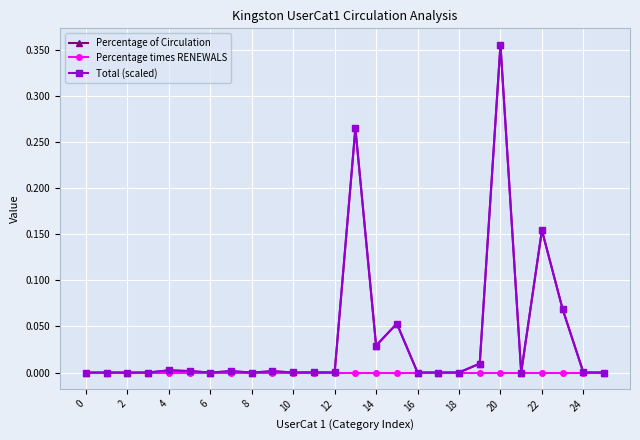

What is the greatest value displayed?

0.4